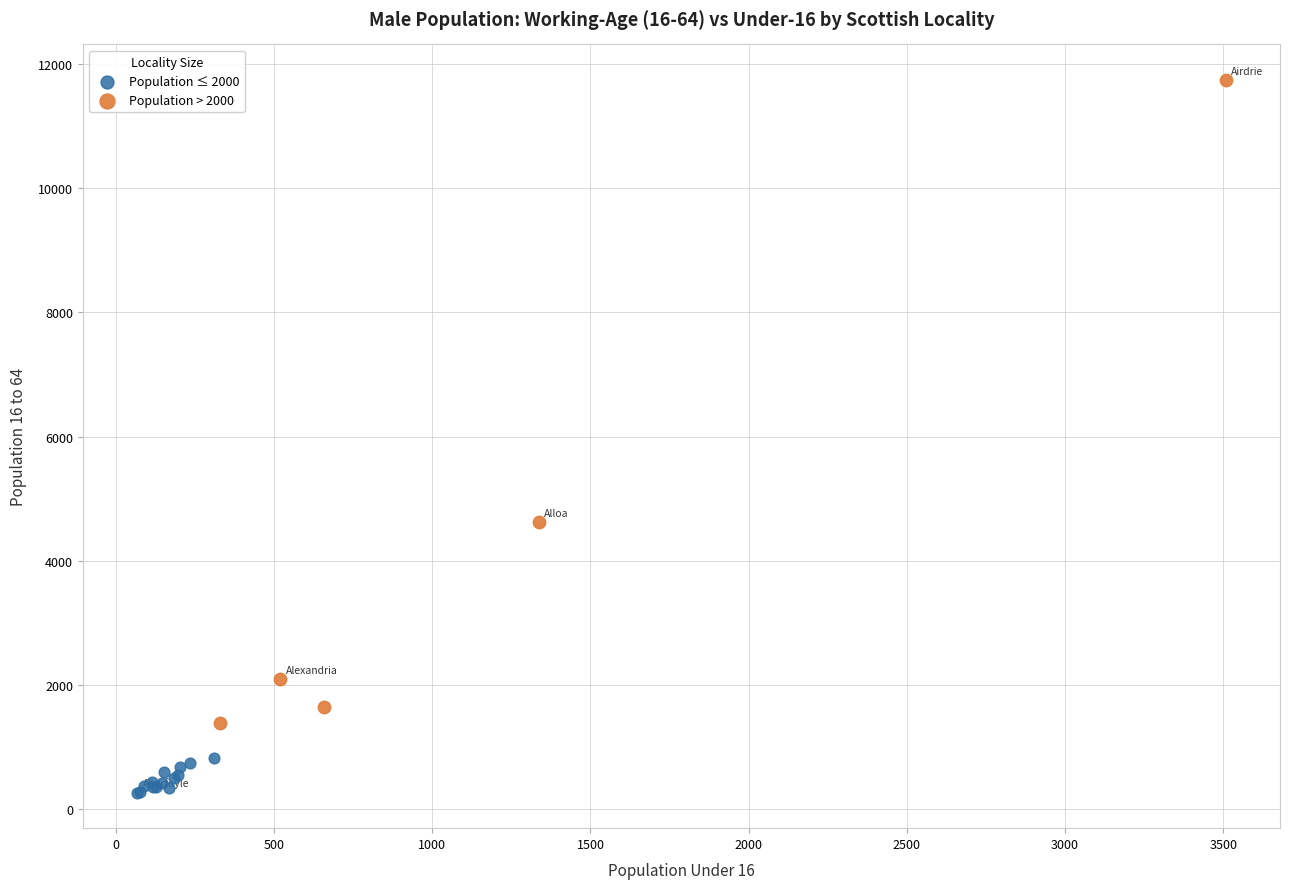

Which series contains the highest Y value?

Population > 2000